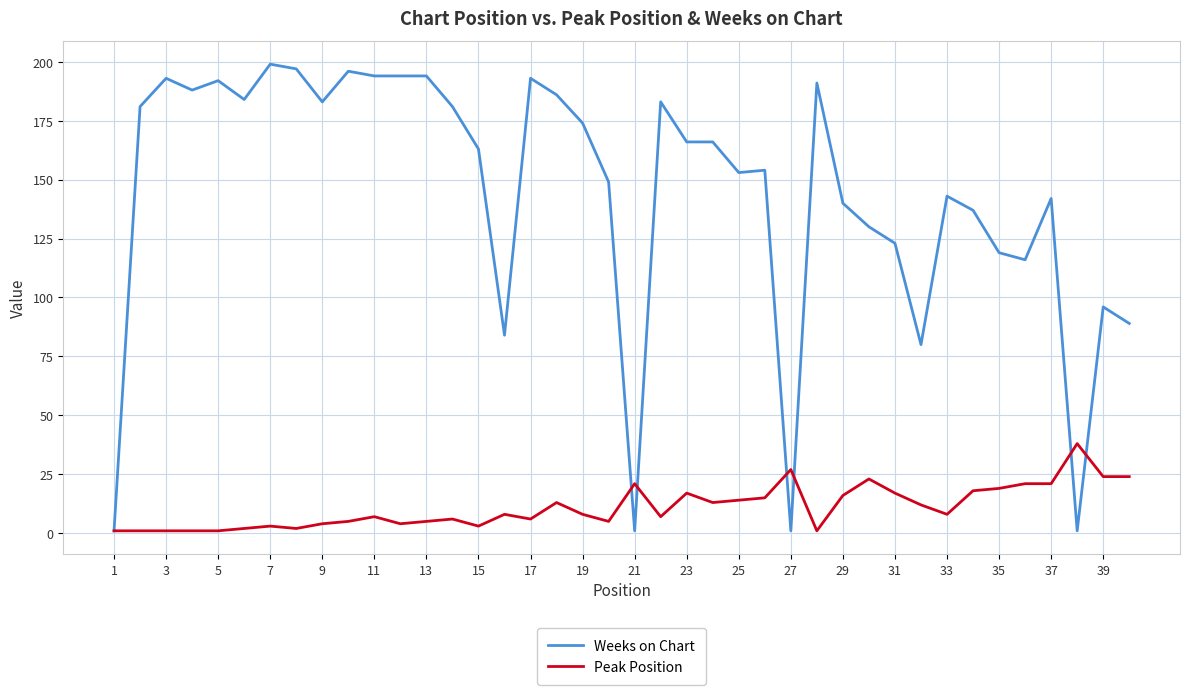

True or false: Peak Position and Weeks on Chart intersect in this chart.

True